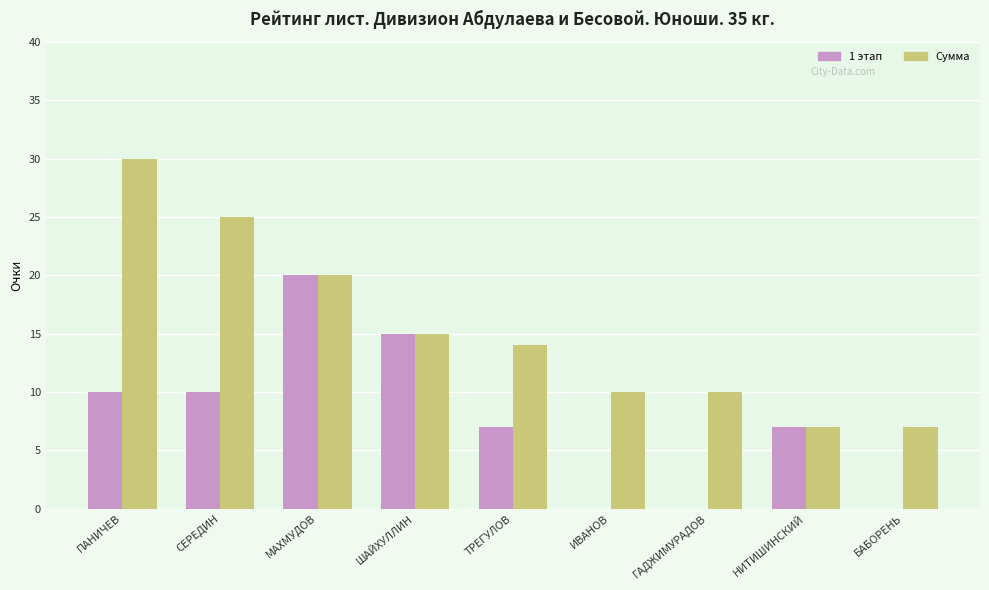

What is the approximate value of Сумма at БАБОРЕНЬ?

7